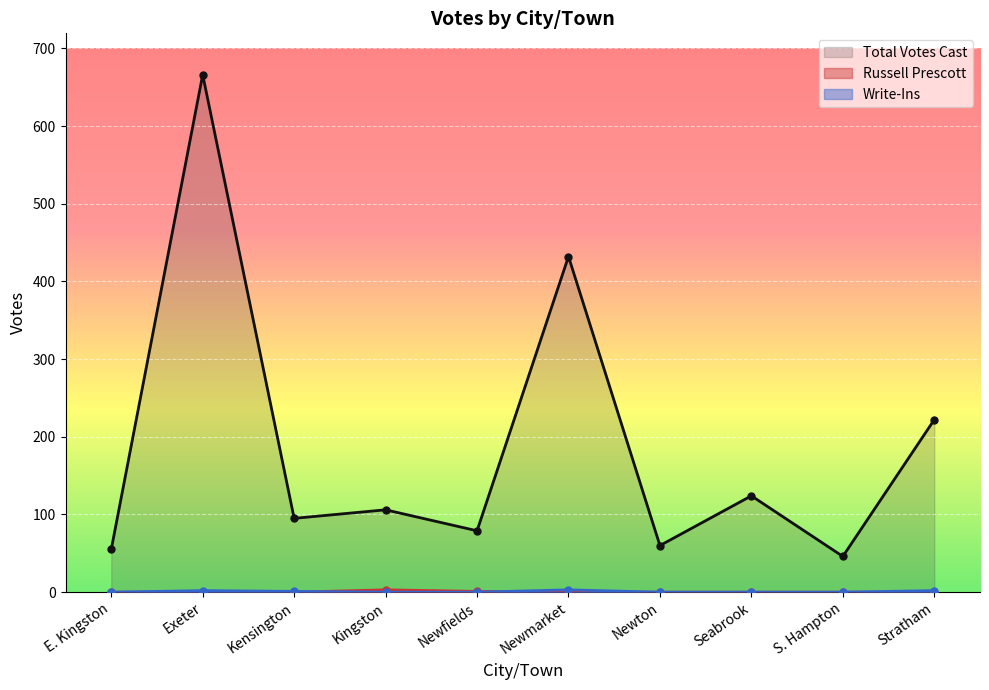

Rank the series by their maximum value, from highest to lowest.

Total Votes Cast, Russell Prescott, Write-Ins